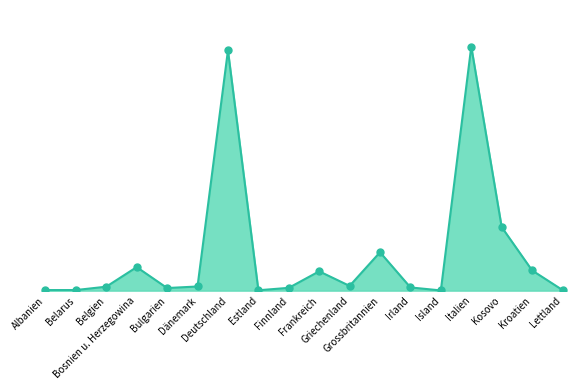

Does the chart have visible grid lines?

No